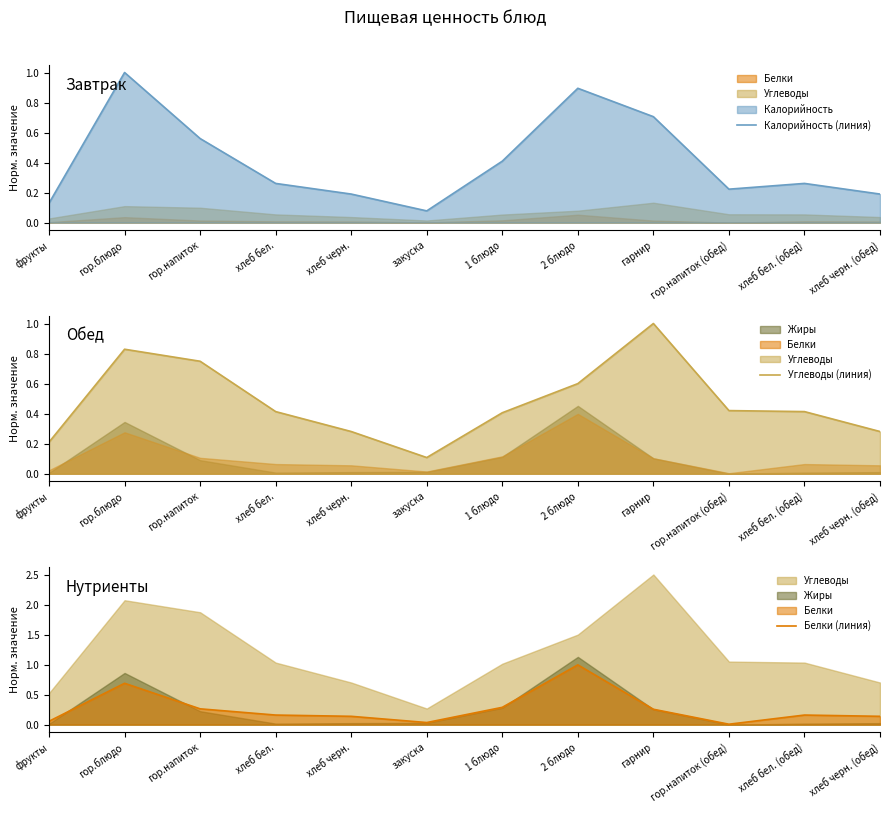

List the series in order of their peak value, highest first.

Калорийность (линия), Углеводы (линия), Белки (линия)